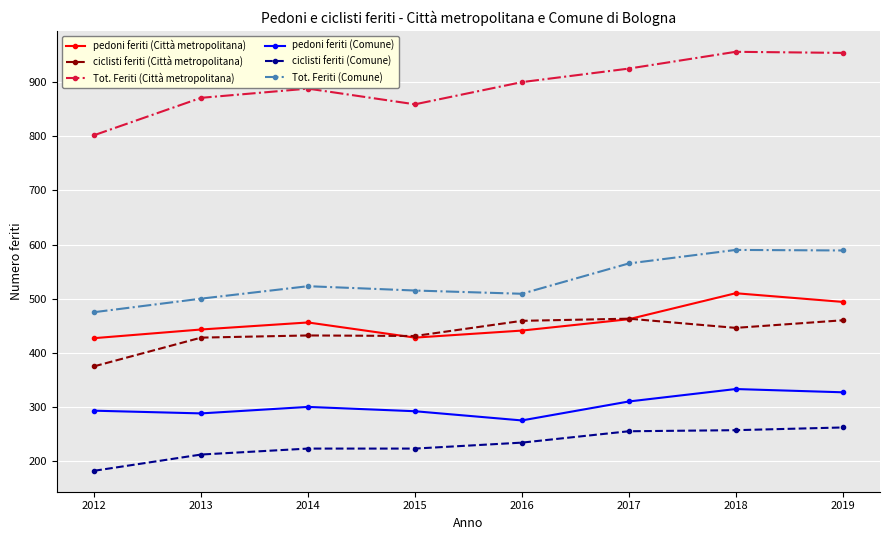

The ciclisti feriti (Città metropolitana) series shows 600 at 2019. True or false?

False